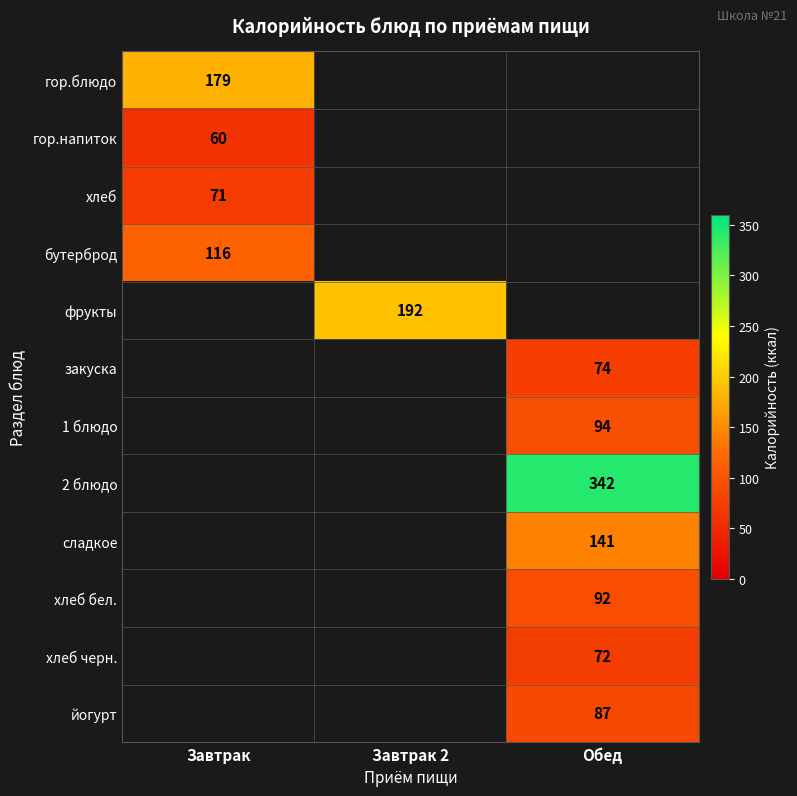

Count the number of data series in this chart.

12